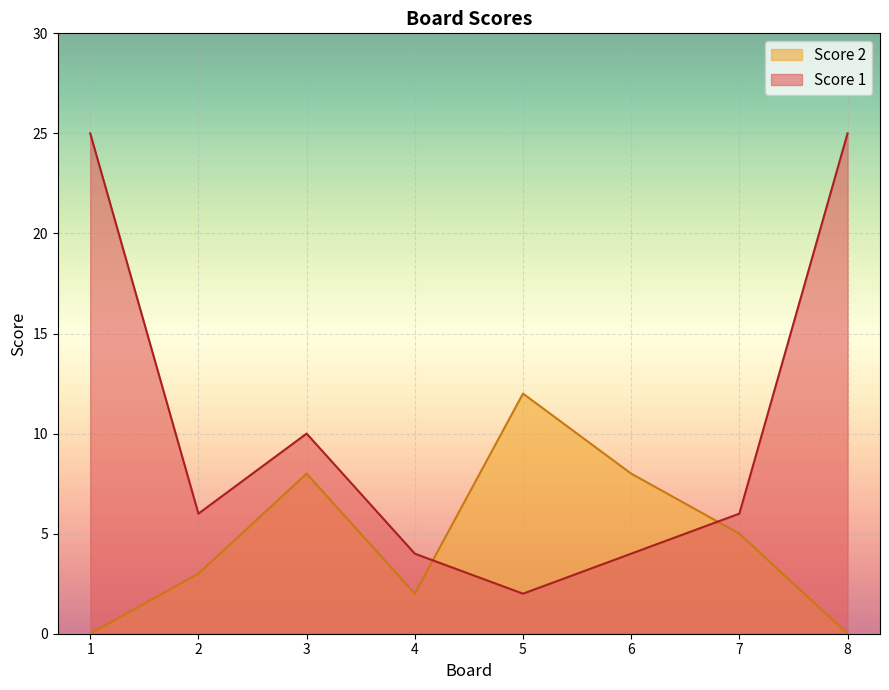

How many distinct data groups are displayed?

2